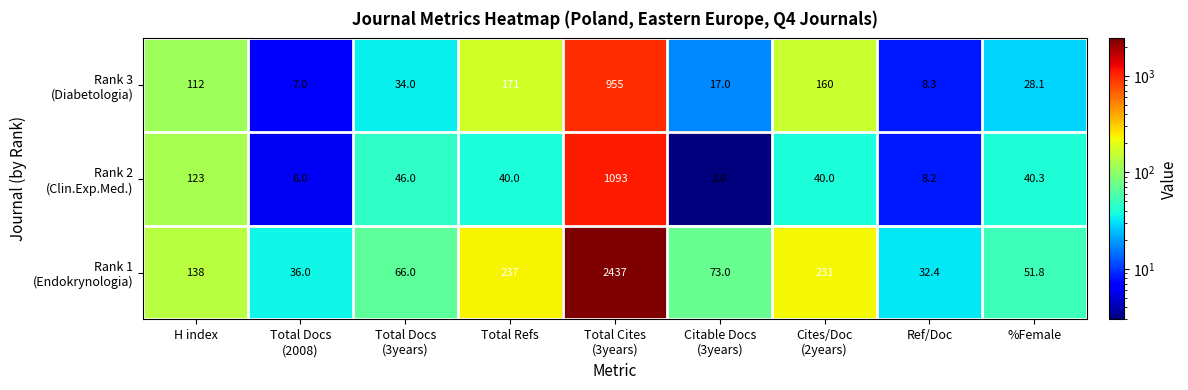

What is the minimum value shown in the chart?

3.0